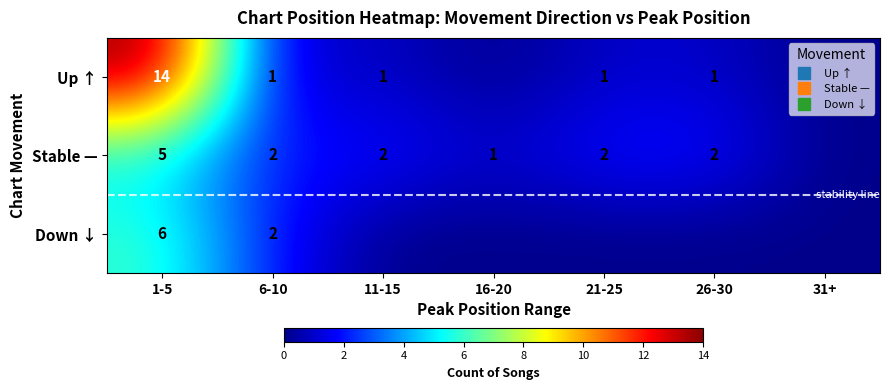

Which series has the largest range (max minus min)?

Up ↑